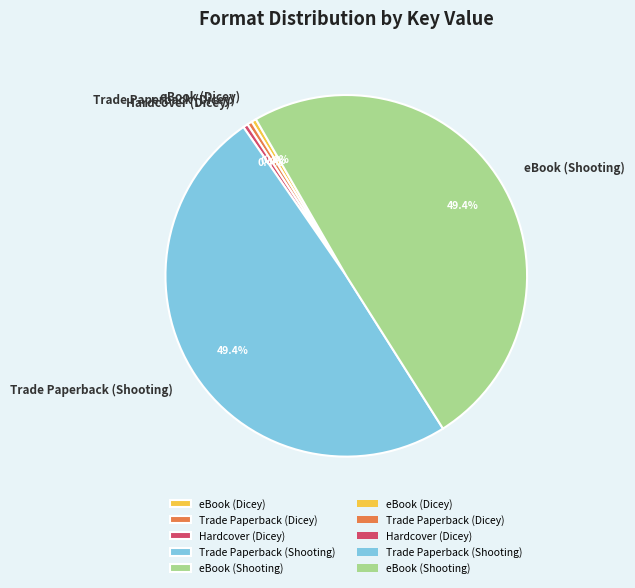

To the nearest percent, what is the difference between the eBook (Dicey) and eBook (Shooting) slice percentages?

49%